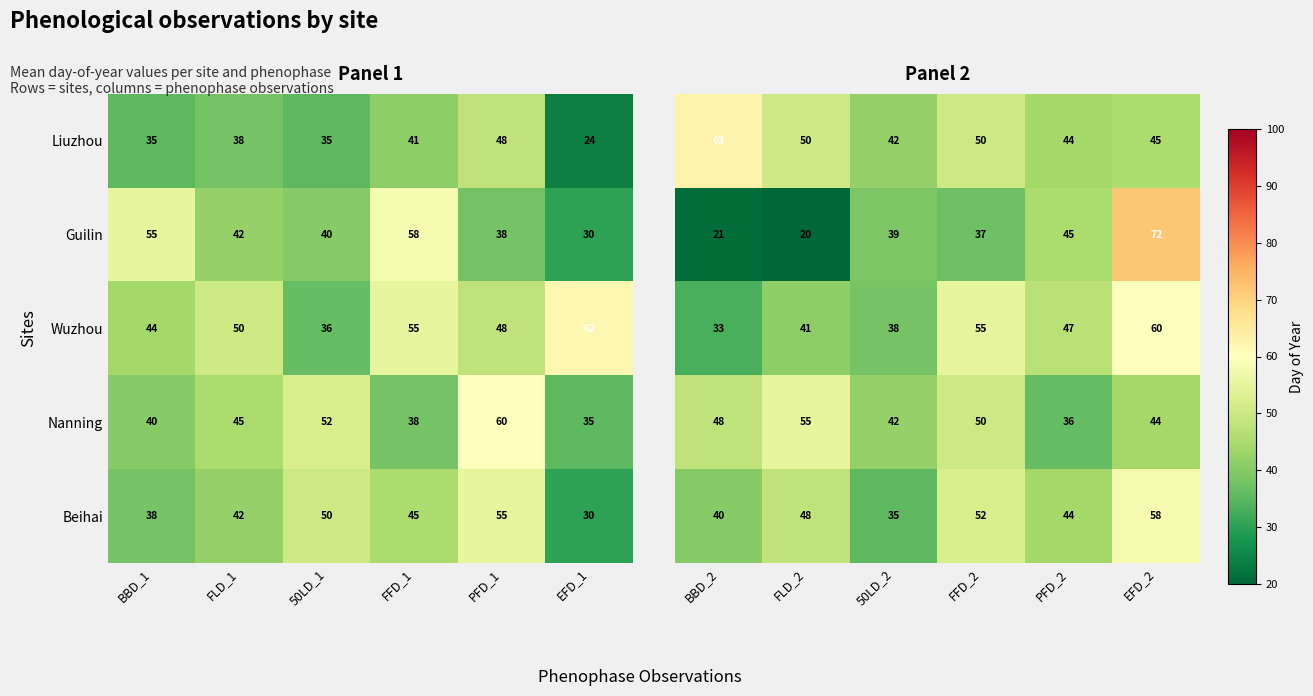

Is it true that Wuzhou equals 32 at FLD_1?

False